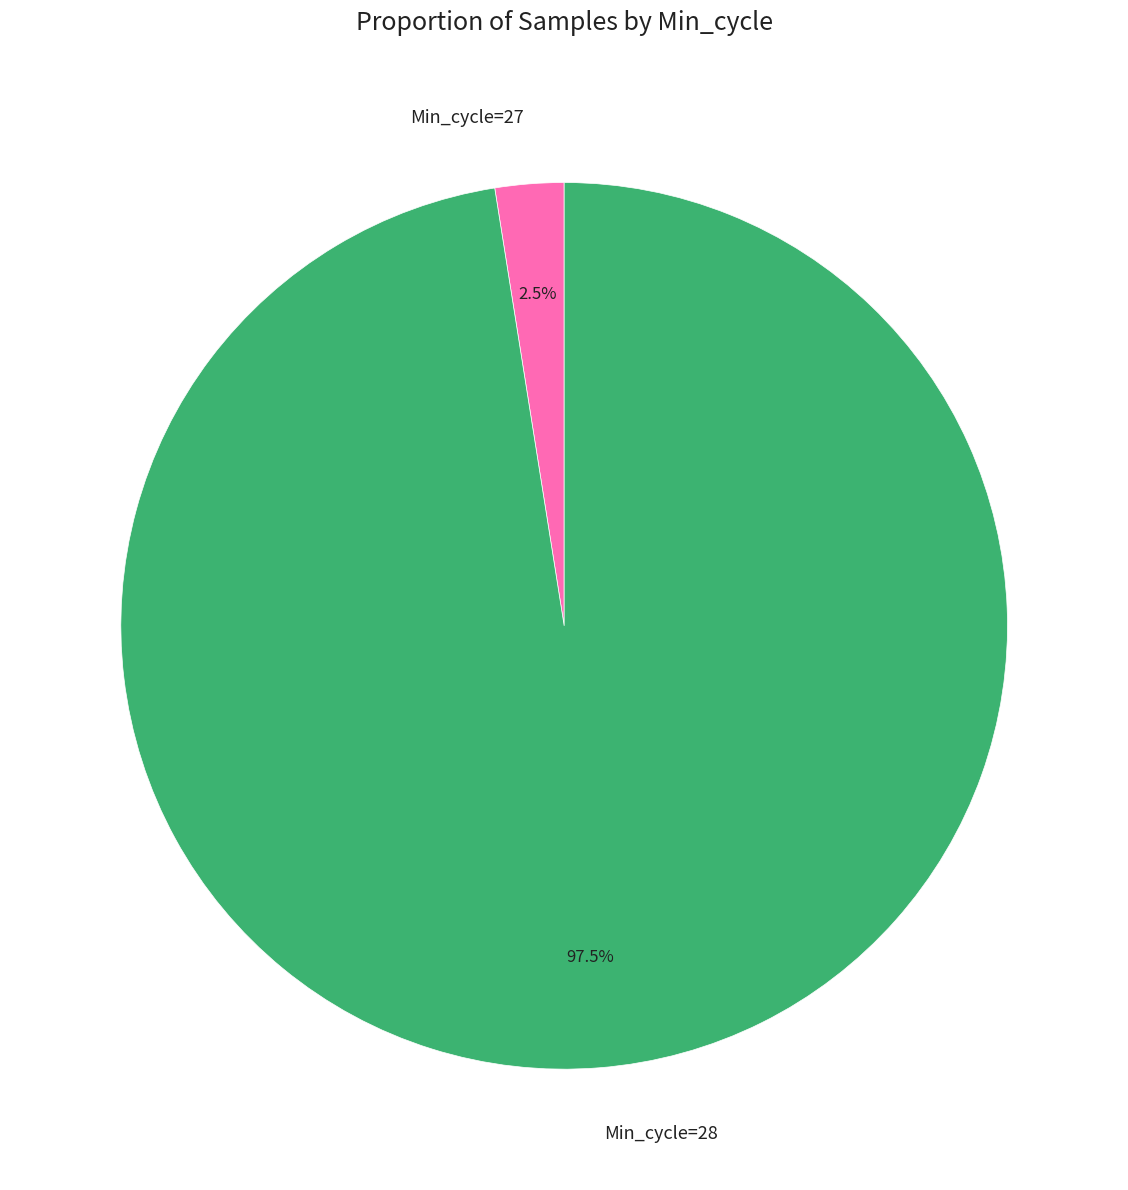

Is there a majority slice in this chart?

Yes